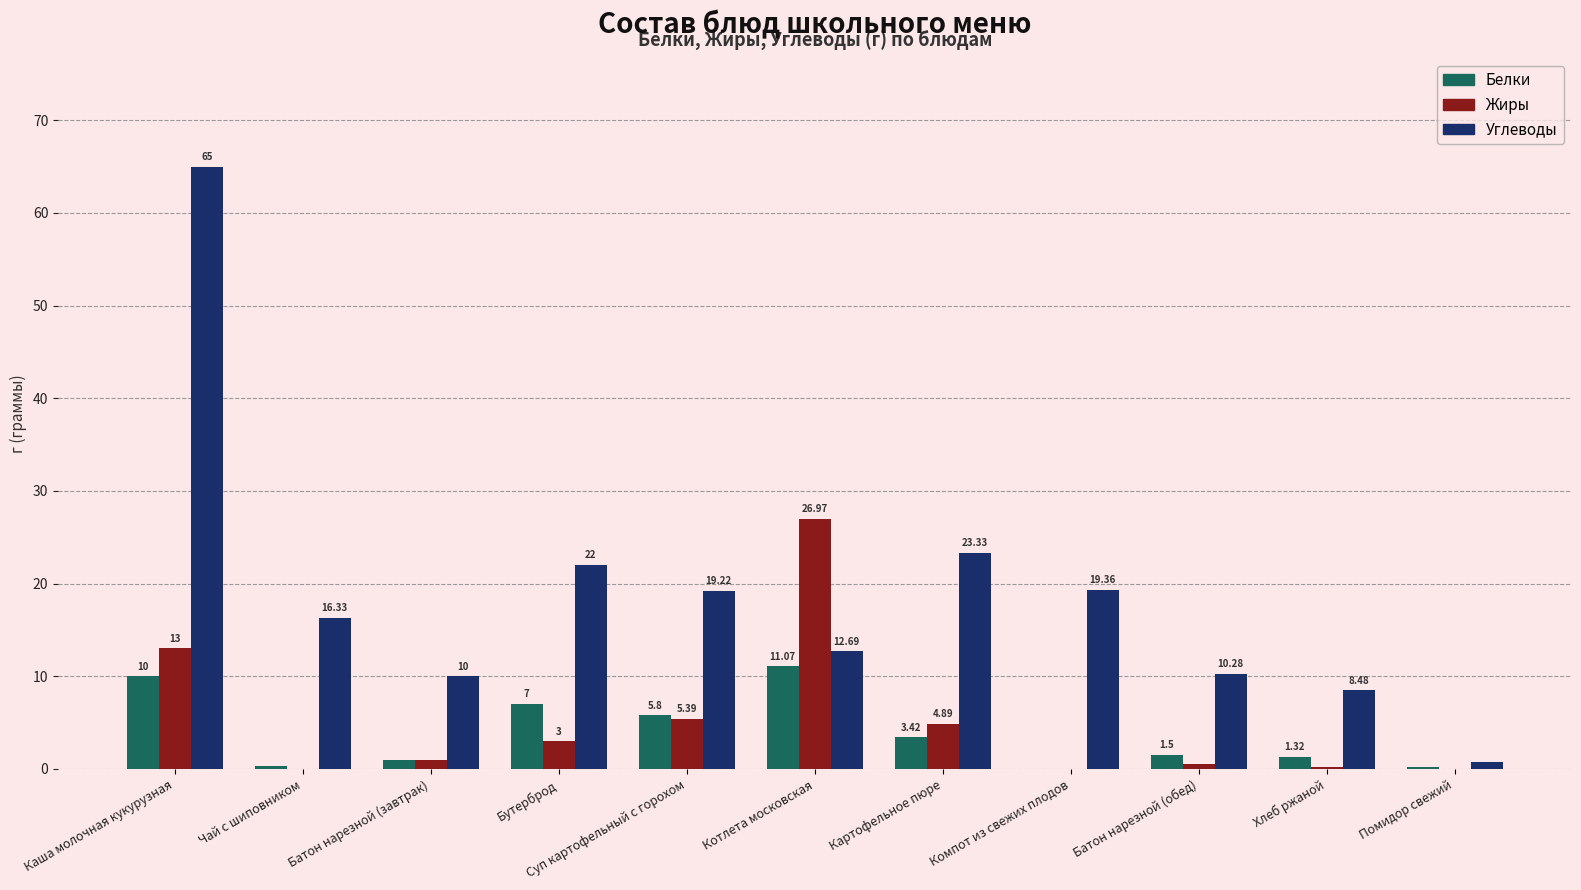

What is the sum of all Белки values?

41.6